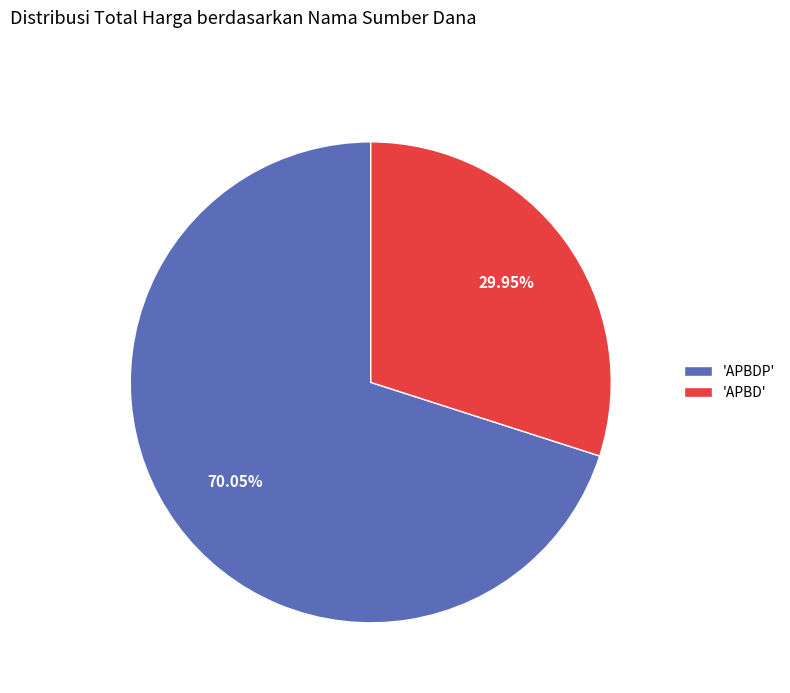

Which slice is the largest?

'APBDP'